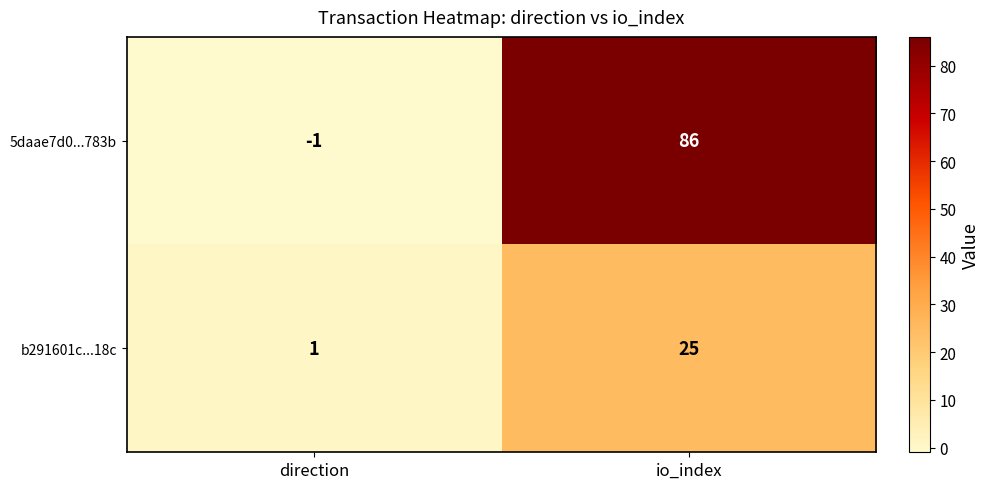

Which series changed the most between direction and io_index?

5daae7d0...783b